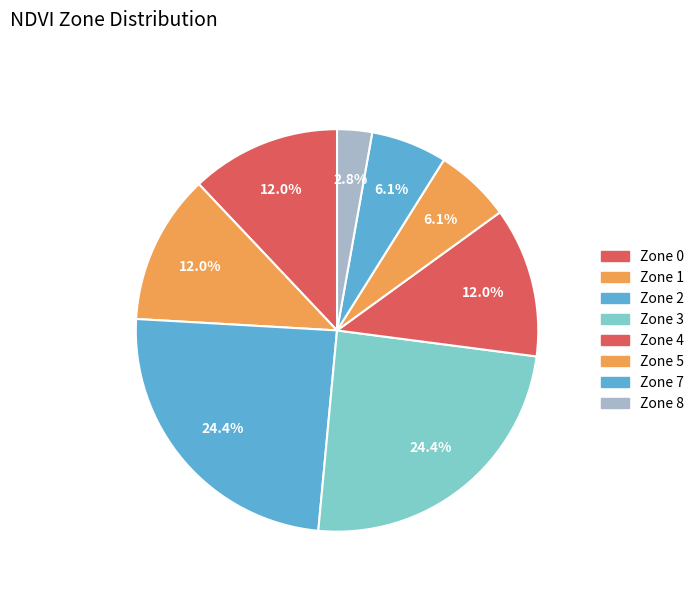

Combined, what portion of the pie is Zone 8 and Zone 2?

27.2%